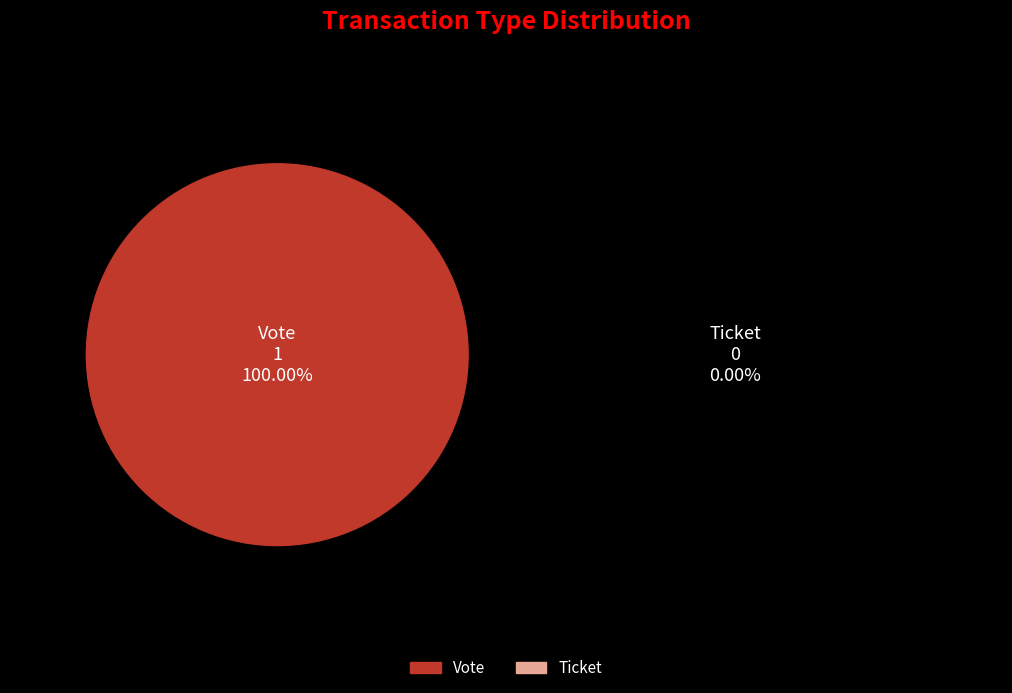

What is the smallest slice in the pie chart?

Ticket